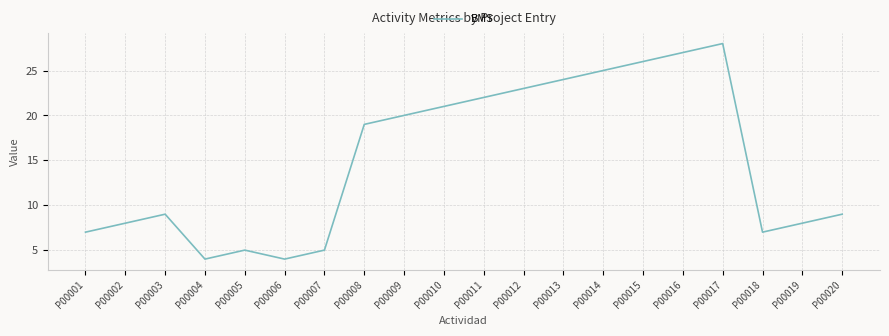

How many interior local peaks (higher than both neighbors) does the data have?

3